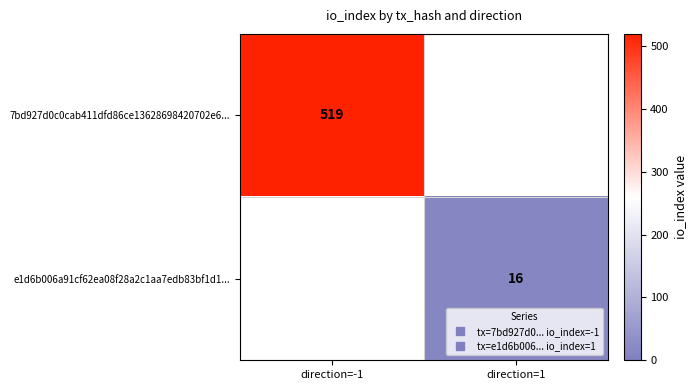

What is the highest value of the 7bd927d0c0cab411dfd86ce13628698420702e6... series?

519.0